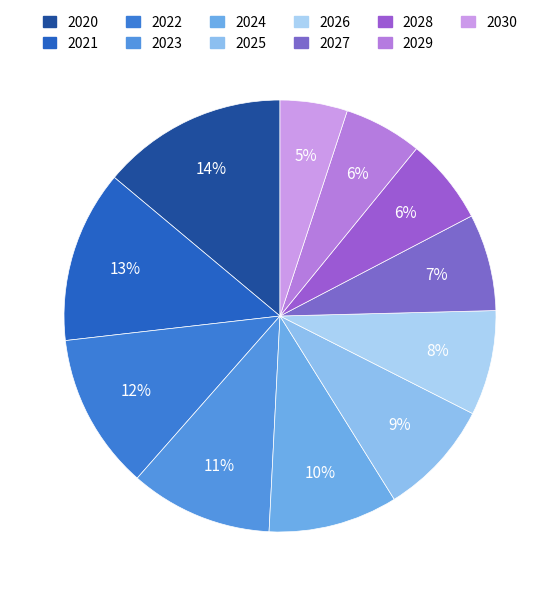

To the nearest percent, what percentage of the pie is 2028?

6%